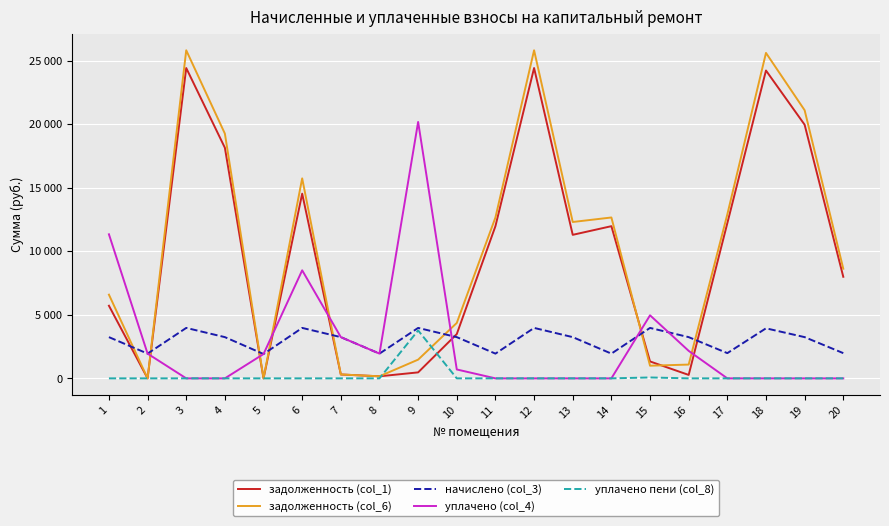

Reading left to right, what are all the values shown in this chart?

задолженность (col_1): 1=5713.3	2=0.0	3=24414.9	4=18140.3	5=0.0	6=14530.5	7=306.0	8=162.6	9=470.6	10=3485.4	11=11972.7	12=24414.9	13=11292.1	14=11972.7	15=1330.6	16=270.3	17=12207.4	18=24219.3	19=19954.5	20=7991.1
задолженность (col_6): 1=6584.8	2=0.0	3=25809.9	4=19253.2	5=0.0	6=15734.0	7=306.0	8=162.2	9=1472.9	10=4360.9	11=12656.8	12=25809.9	13=12301.6	14=12656.8	15=995.0	16=1084.7	17=12904.9	18=25603.1	19=21094.7	20=8625.3
начислено (col_3): 1=3243.6	2=1946.2	3=3968.6	4=3243.6	5=1914.4	6=3968.6	7=3243.6	8=1946.2	9=3968.6	10=3243.6	11=1946.2	12=3968.6	13=3243.6	14=1946.2	15=3968.6	16=3243.6	17=1984.3	18=3936.8	19=3243.6	20=1984.3
уплачено (col_4): 1=11333.3	2=1946.2	3=0.0	4=0.0	5=1914.4	6=8500.0	7=3243.6	8=1946.2	9=20173.9	10=700.0	11=0.0	12=0.0	13=0.0	14=0.0	15=4961.0	16=2162.4	17=0.0	18=0.0	19=0.0	20=0.0
уплачено пени (col_8): 1=0.0	2=0.0	3=0.0	4=0.0	5=0.0	6=0.0	7=0.0	8=0.4	9=3770.4	10=0.0	11=0.0	12=0.0	13=0.0	14=0.0	15=70.8	16=0.0	17=0.0	18=0.0	19=0.0	20=0.0